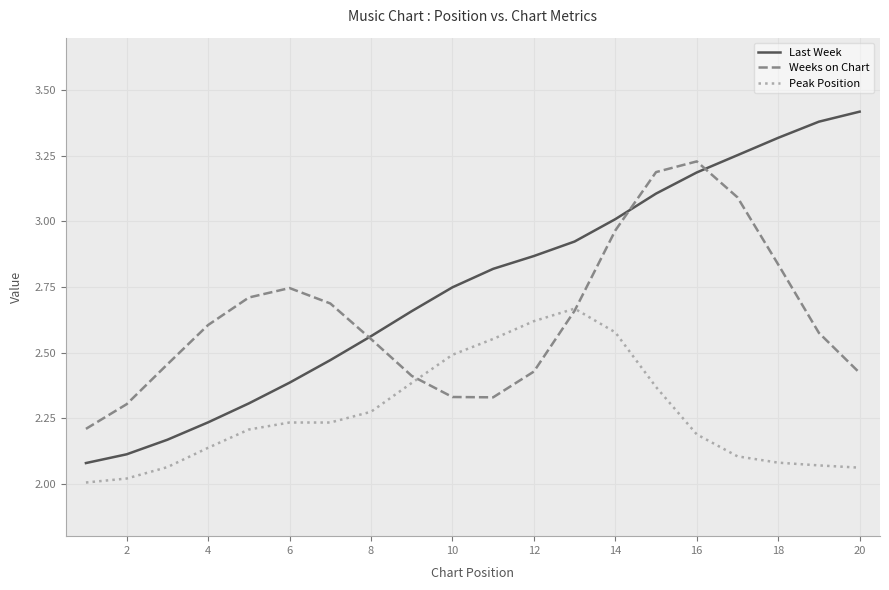

Which series has the largest range (max minus min)?

Last Week